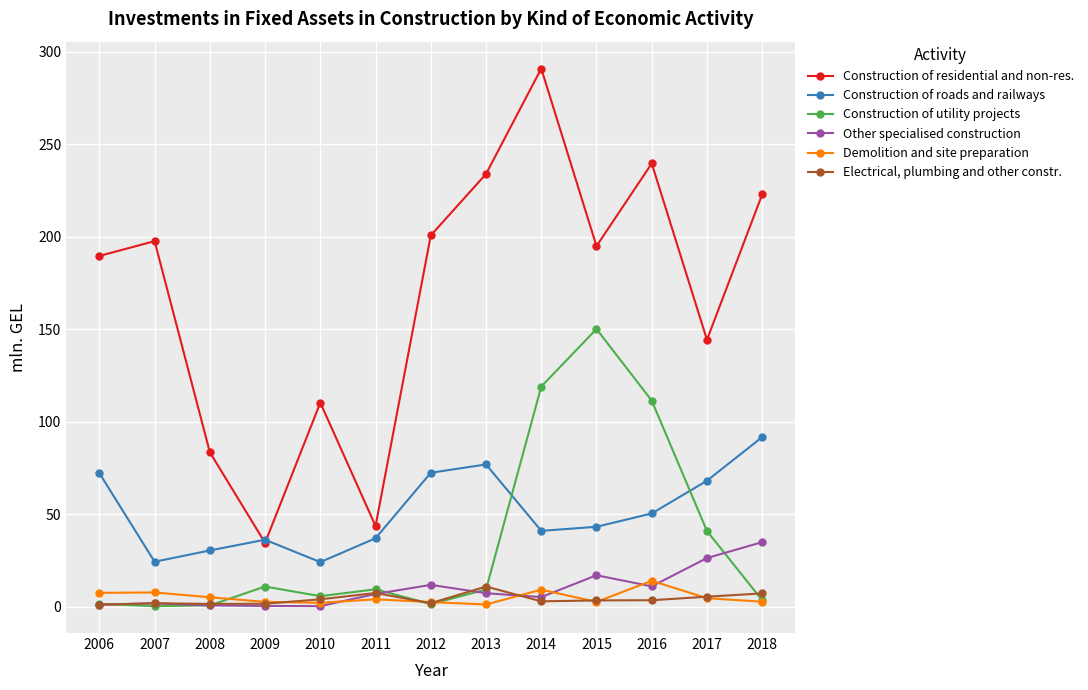

List the labels in order of Construction of residential and non-res. value, largest first.

2014, 2016, 2013, 2018, 2012, 2007, 2015, 2006, 2017, 2010, 2008, 2011, 2009